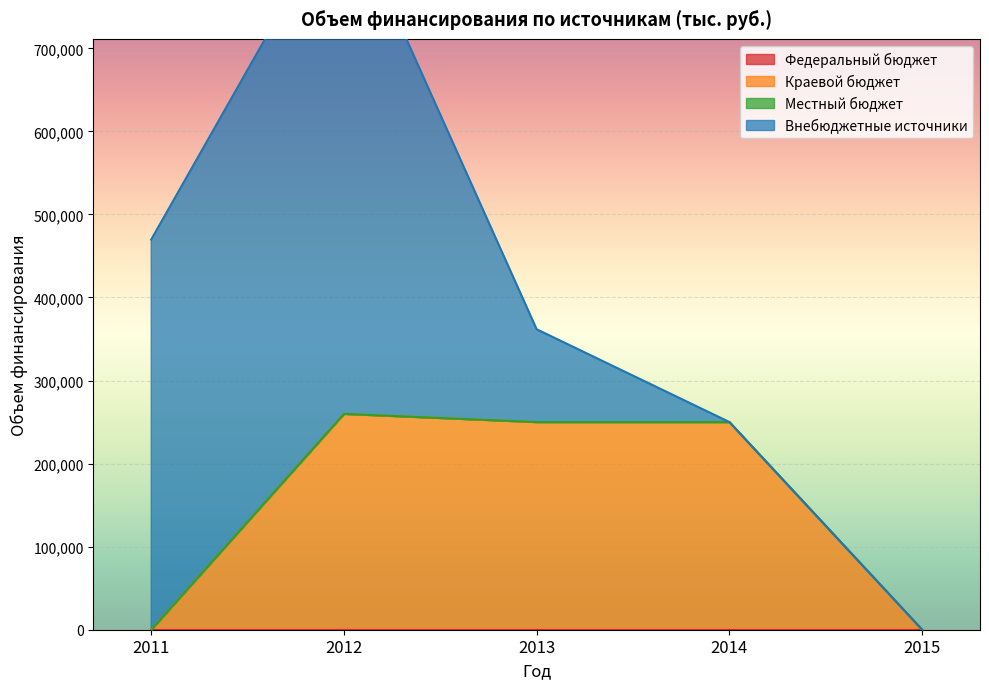

Reading left to right, list all the values displayed in this chart.

Федеральный бюджет: 2011=0.0	2012=0.0	2013=0.0	2014=0.0	2015=0.0
Краевой бюджет: 2011=0.0	2012=259880.8	2013=250000.0	2014=250000.0	2015=0.0
Местный бюджет: 2011=0.0	2012=0.0	2013=0.0	2014=0.0	2015=0.0
Внебюджетные источники: 2011=469700.0	2012=618600.0	2013=111700.0	2014=0.0	2015=0.0